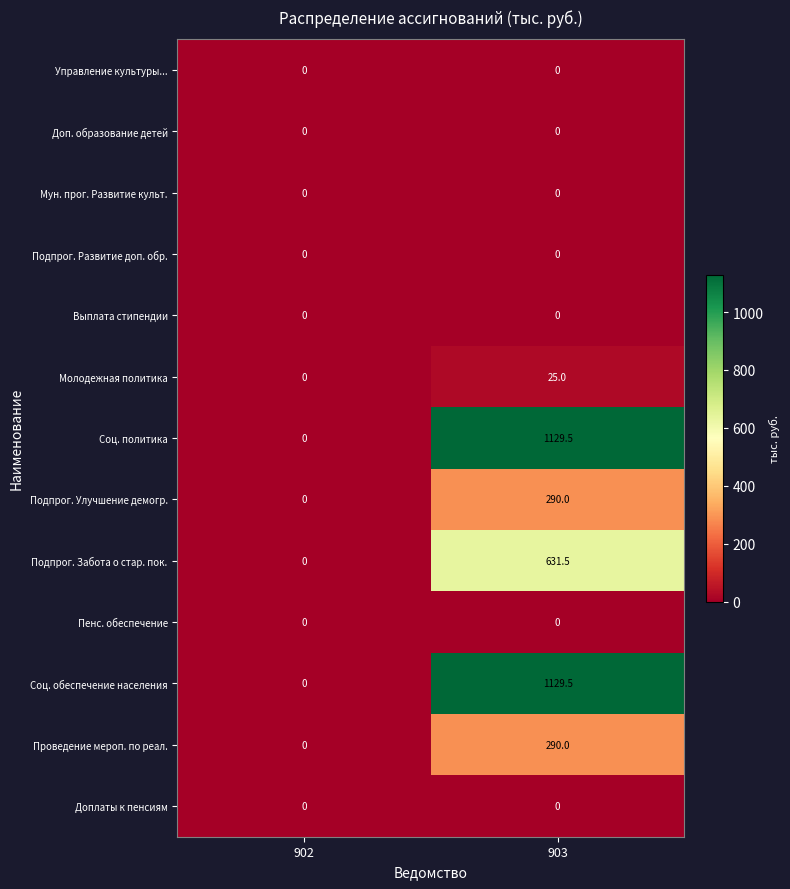

Reading left to right, list all the values displayed in this chart.

Управление культуры...: 902=0.0	903=0.0
Доп. образование детей: 902=0.0	903=0.0
Мун. прог. Развитие культ.: 902=0.0	903=0.0
Подпрог. Развитие доп. обр.: 902=0.0	903=0.0
Выплата стипендии: 902=0.0	903=0.0
Молодежная политика: 902=0.0	903=25.0
Соц. политика: 902=0.0	903=1129.5
Подпрог. Улучшение демогр.: 902=0.0	903=290.0
Подпрог. Забота о стар. пок.: 902=0.0	903=631.5
Пенс. обеспечение: 902=0.0	903=0.0
Соц. обеспечение населения: 902=0.0	903=1129.5
Проведение мероп. по реал.: 902=0.0	903=290.0
Доплаты к пенсиям: 902=0.0	903=0.0